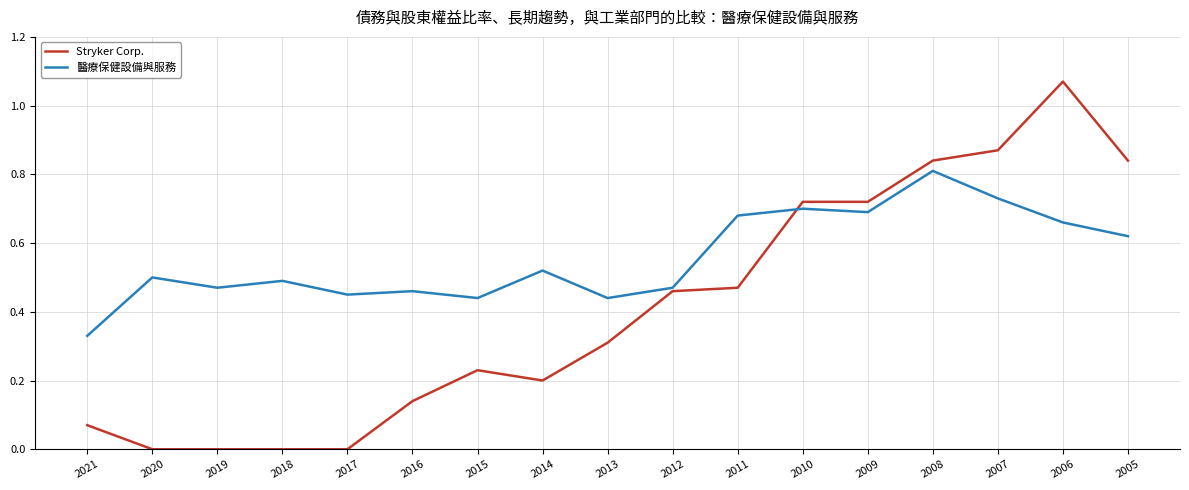

At which category is the sum across all series the highest?

2006